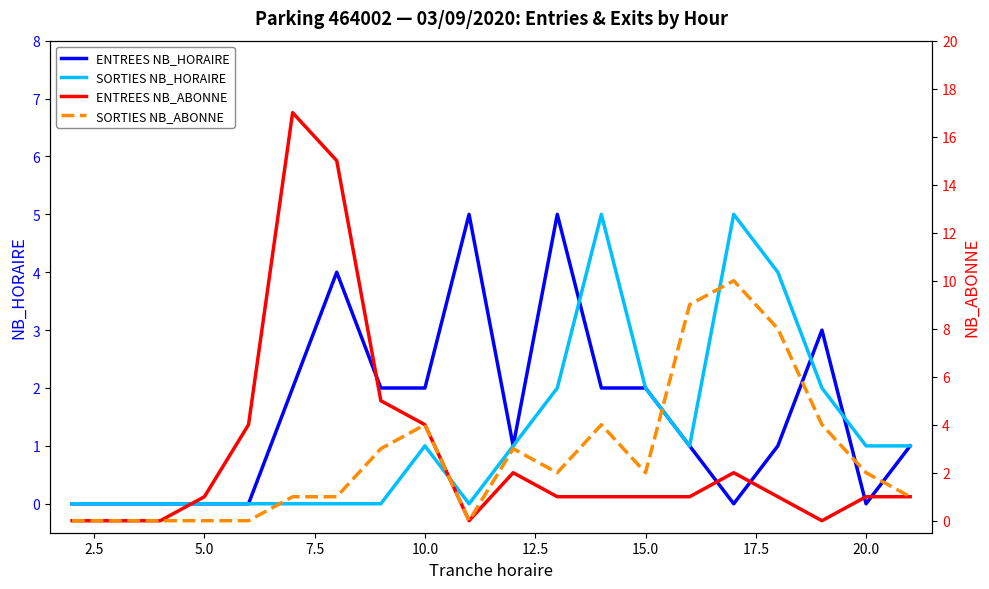

What is the difference between the highest and lowest values at 16?

7